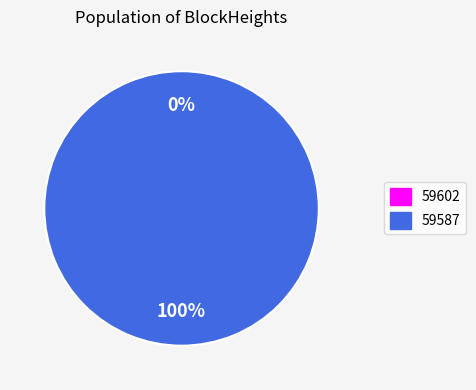

Does 59602 account for over 50% of the chart?

No